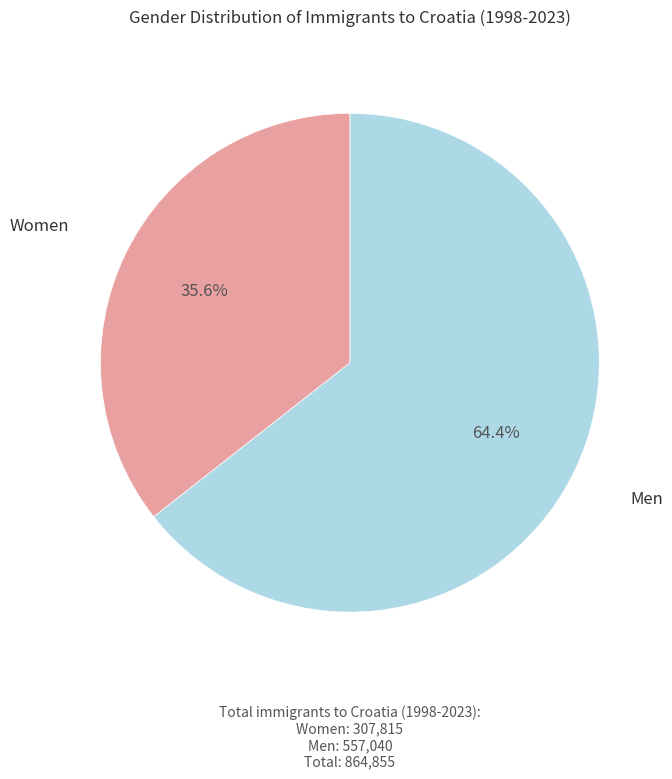

Is Women the majority of the pie?

No